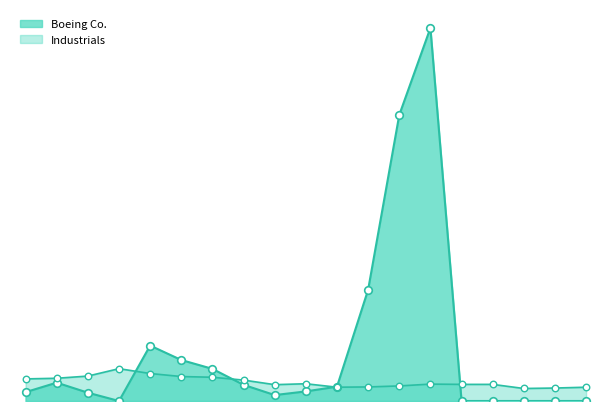

Which series has the widest spread of Y values?

Boeing Co.